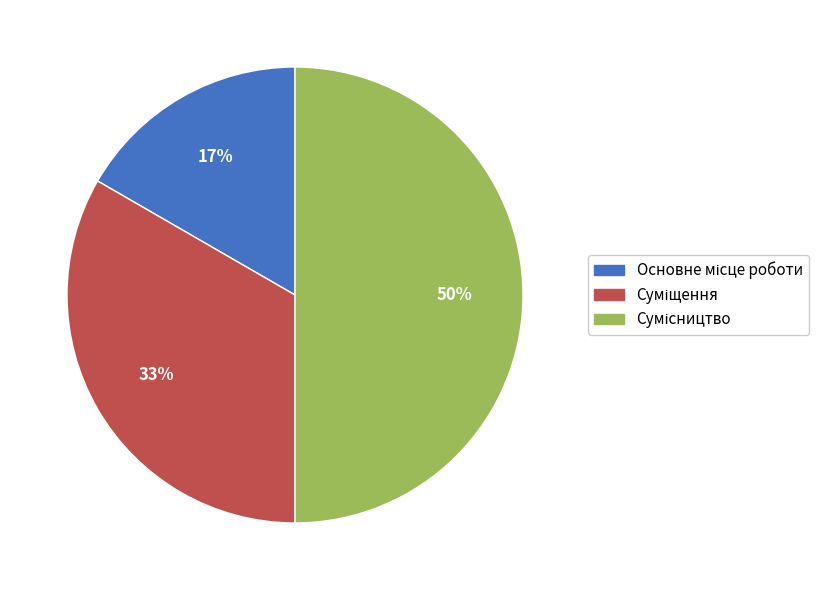

To the nearest percent, what is the difference between the largest and smallest slice percentages?

33%